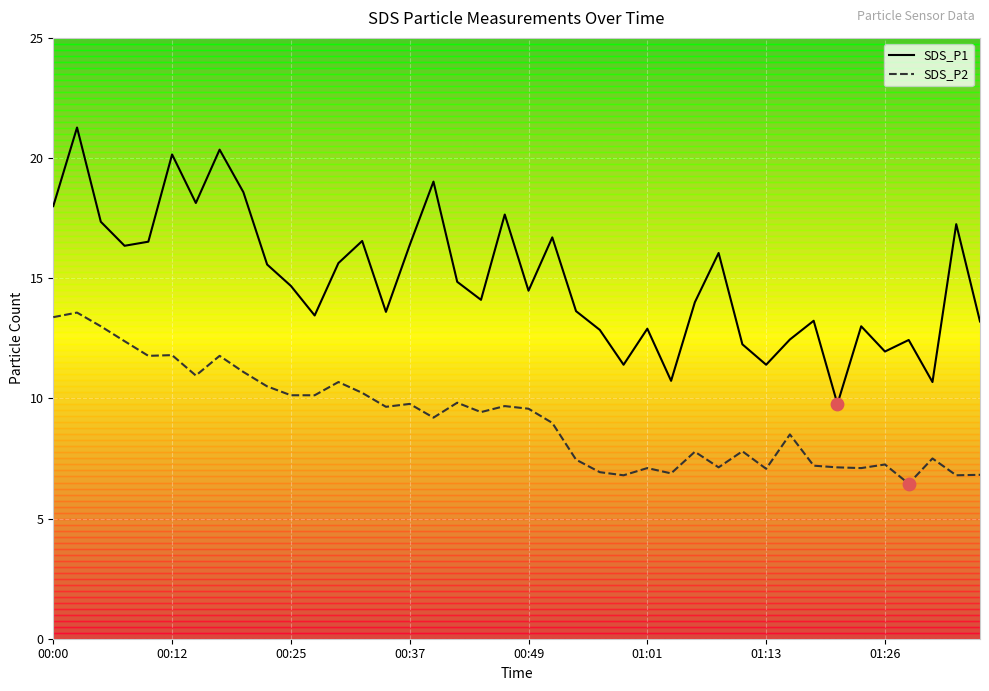

Which series contains the highest Y value?

SDS_P1